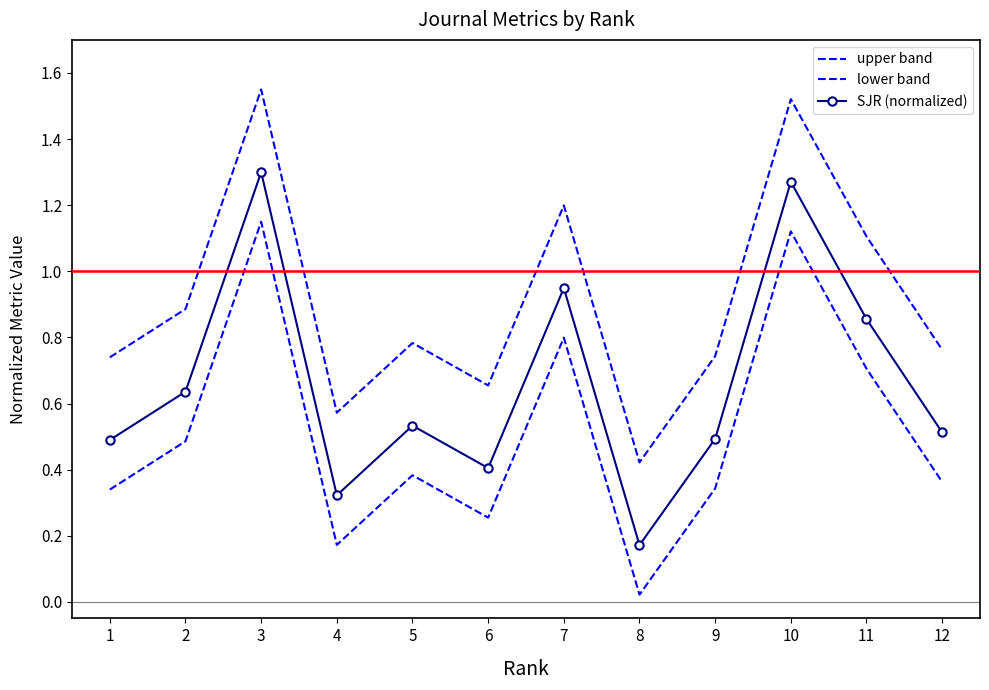

True or false: SJR (normalized) and lower band intersect in this chart.

False